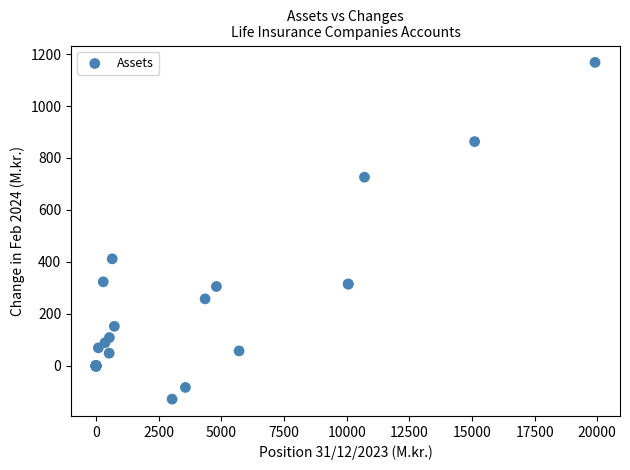

What Y value in the scatter plot is closest to 519?

411.6